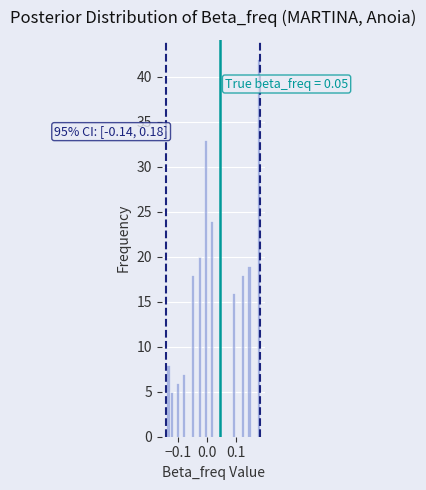

Around what value on the x-axis is the tallest bar? Give the approximate position of its centre, as read against the axis.

0.18